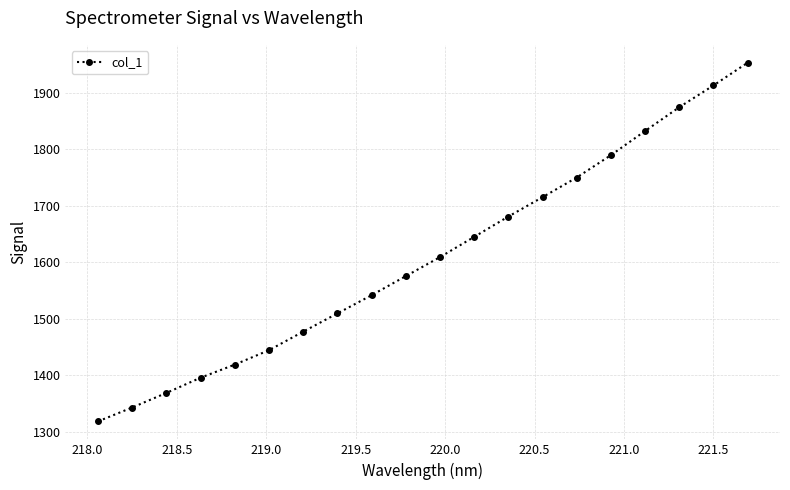

What is the minimum value shown in the chart?

1318.2